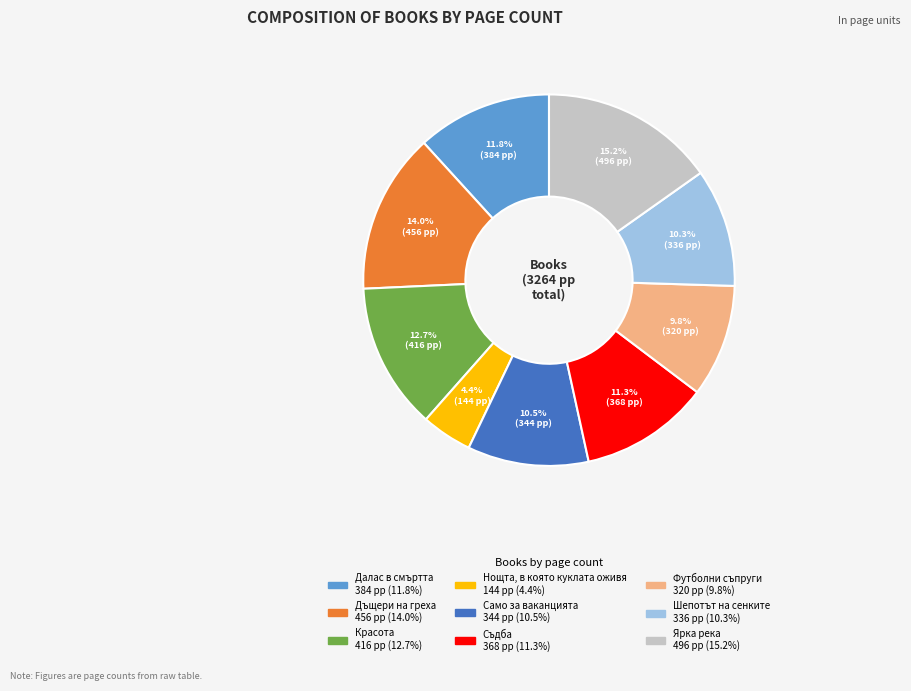

Is there any slice that represents more than half of the pie?

No